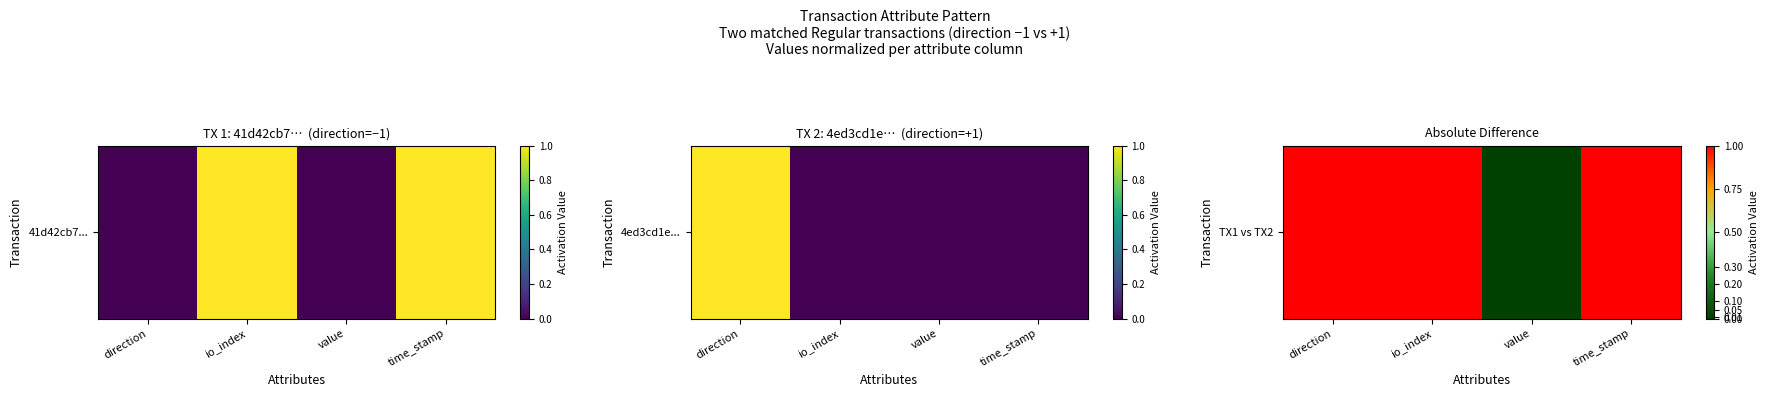

Reading left to right, extract all data points from this chart.

direction=1	io_index=1	value=0	time_stamp=1